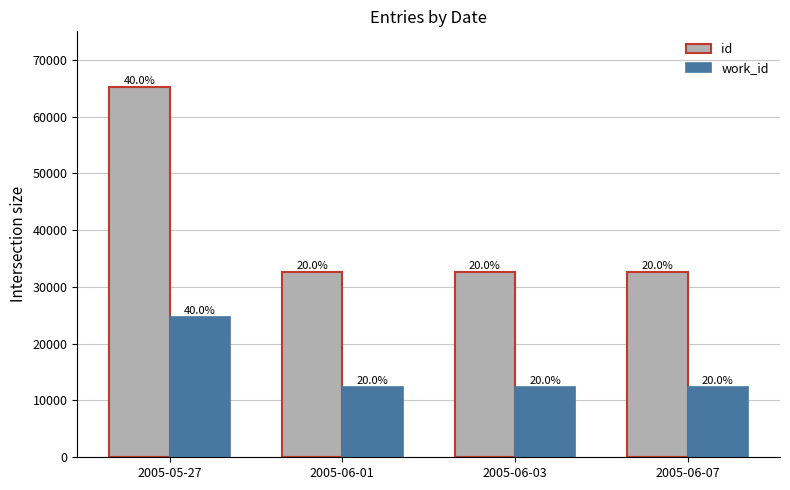

What are all the series names shown in the legend?

id, work_id